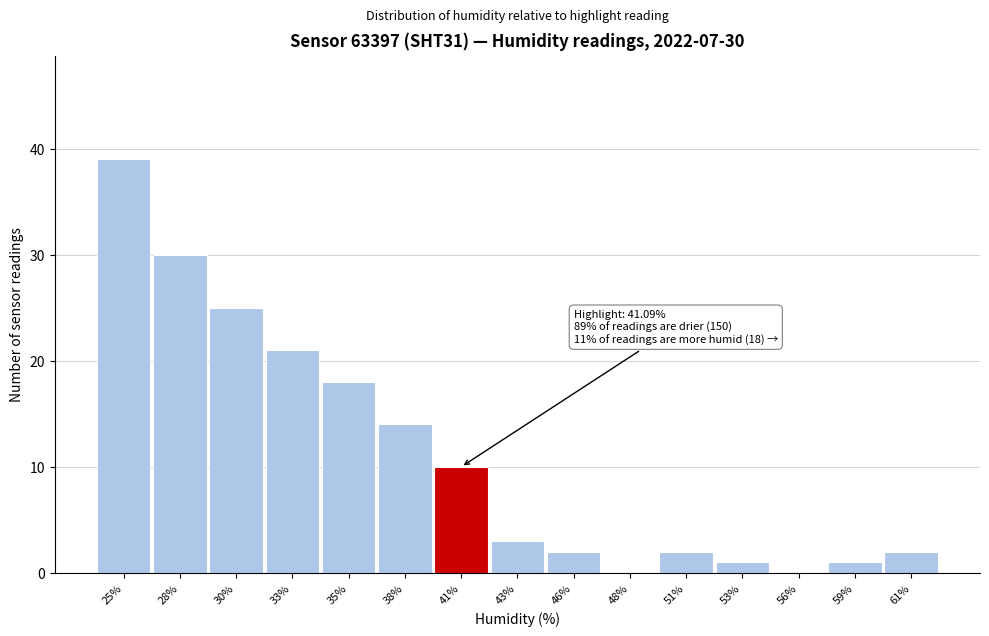

Reading left to right, transcribe all the data shown in this chart.

25%=39	28%=30	30%=25	33%=21	35%=18	38%=14	41%=10	43%=3	46%=2	48%=0	51%=2	53%=1	56%=0	59%=1	61%=2